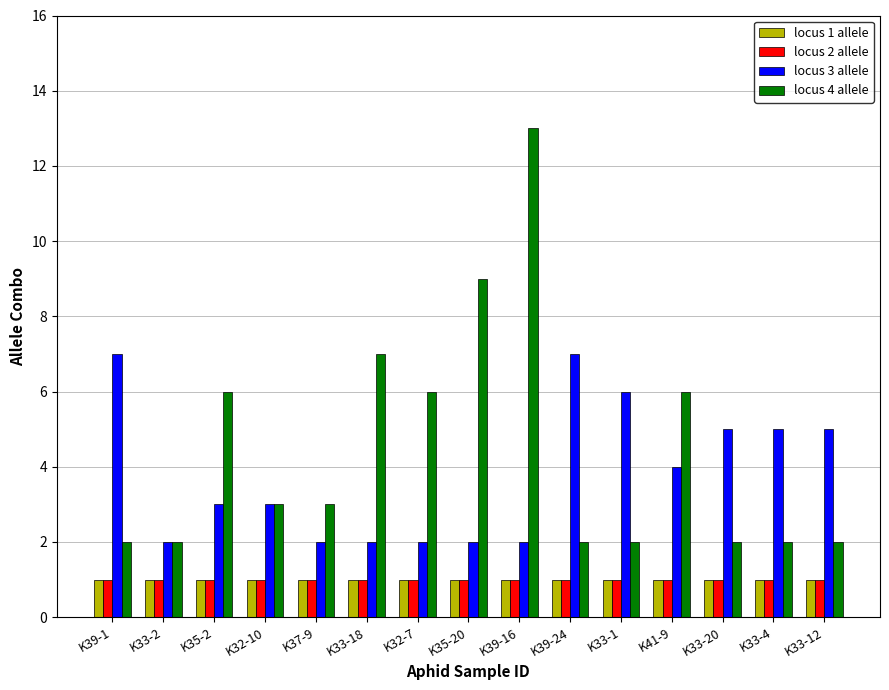

What is the label of the 10th bar from the left?

K39-24